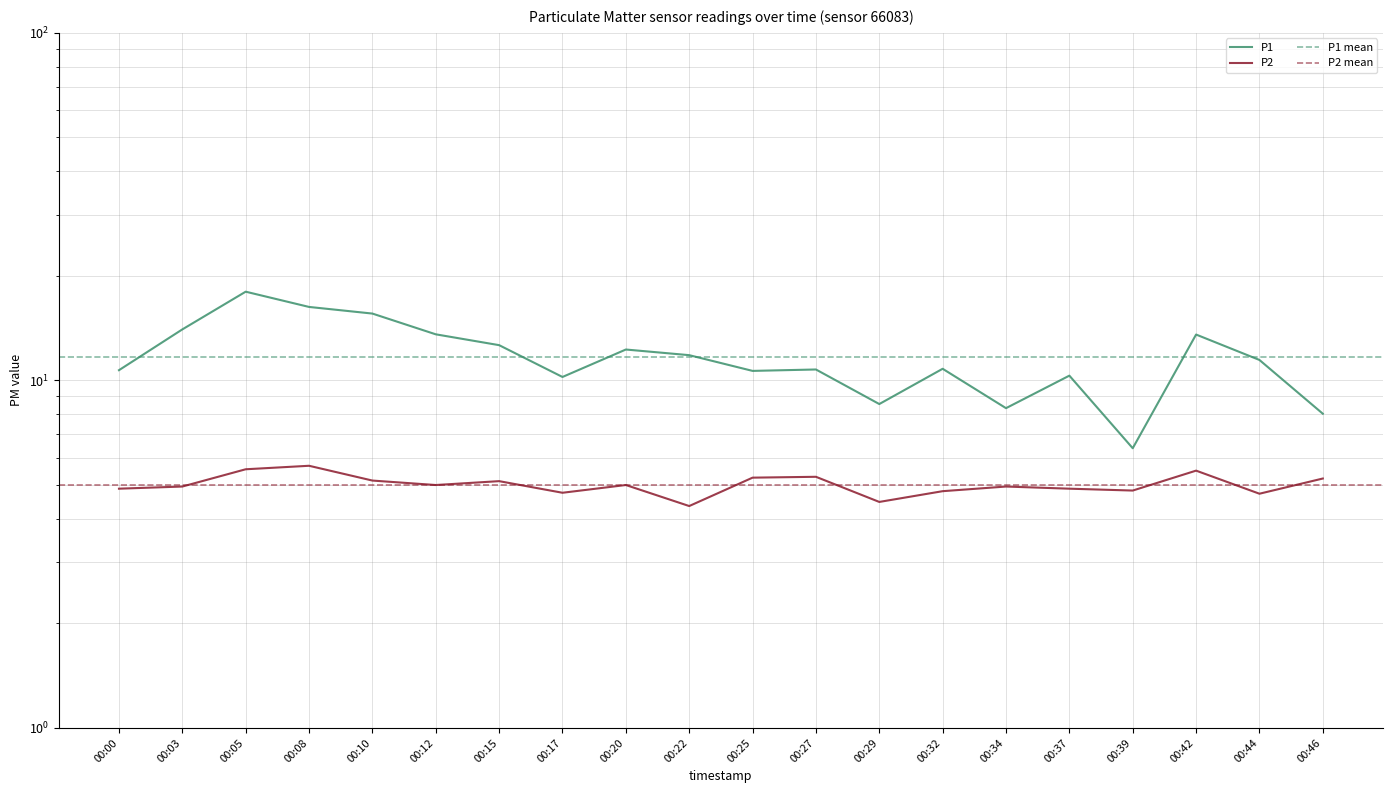

What is the sum of all P2 values?

100.3